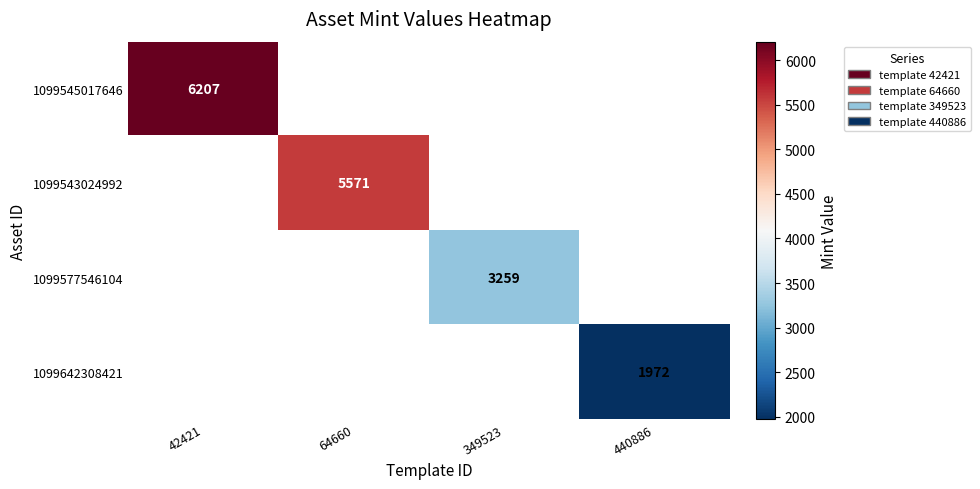

True or false: 1099543024992 has a value of 5571 at 64660.

True